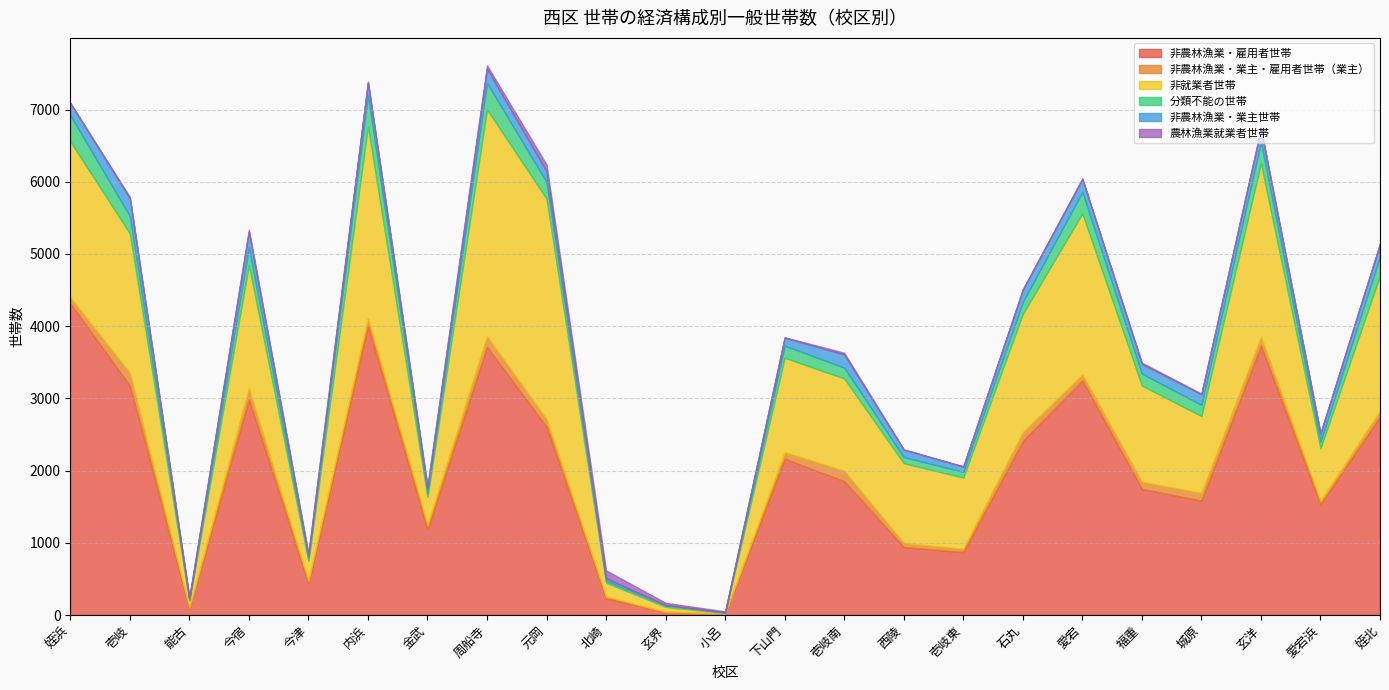

Does the chart have visible grid lines?

Yes